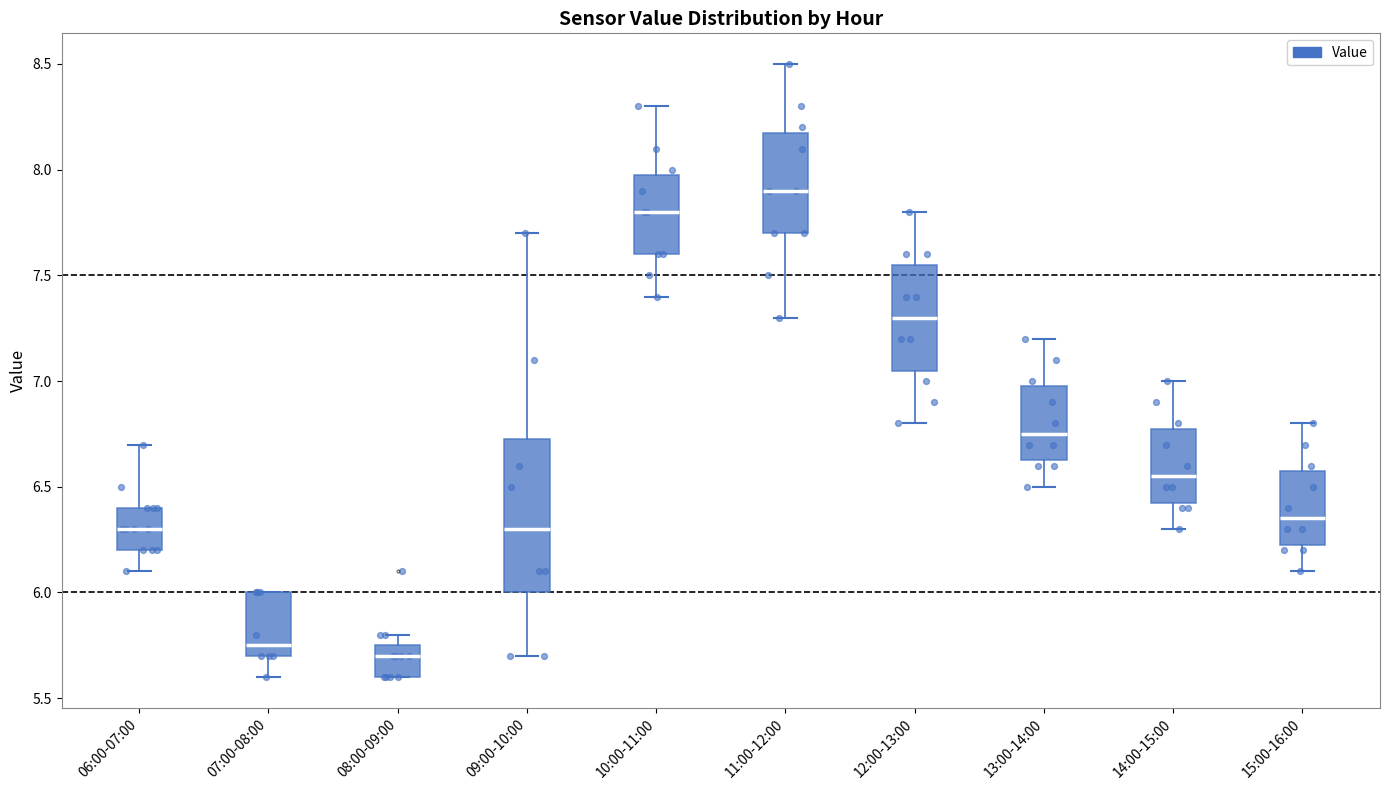

Which box is the tallest, from its lower edge to its upper edge?

09:00-10:00